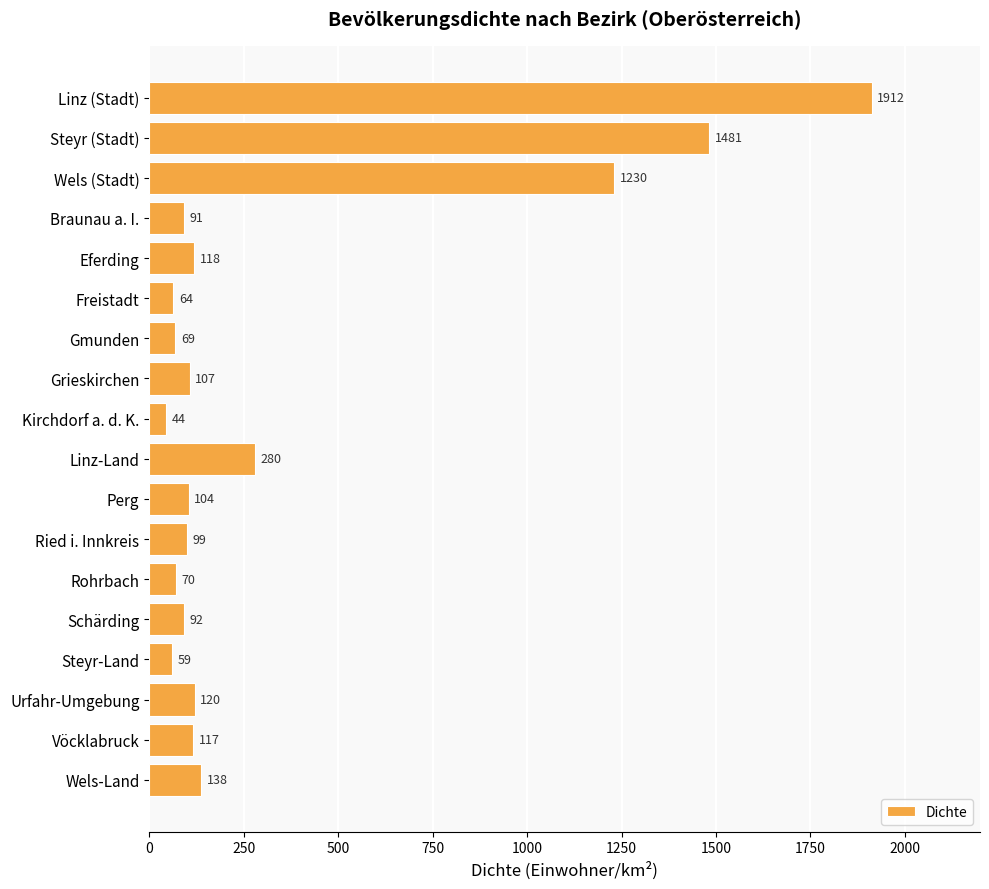

Where is the data nearest to the value 978?

Wels (Stadt)